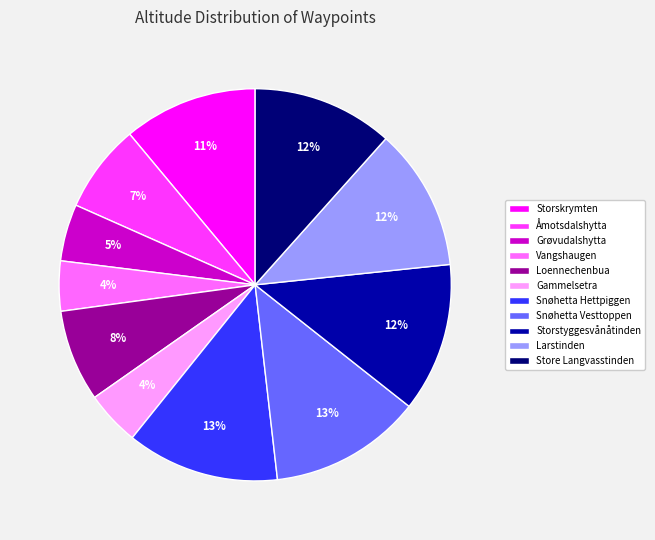

Between Store Langvasstinden and Snøhetta Hettpiggen, which is larger?

Snøhetta Hettpiggen